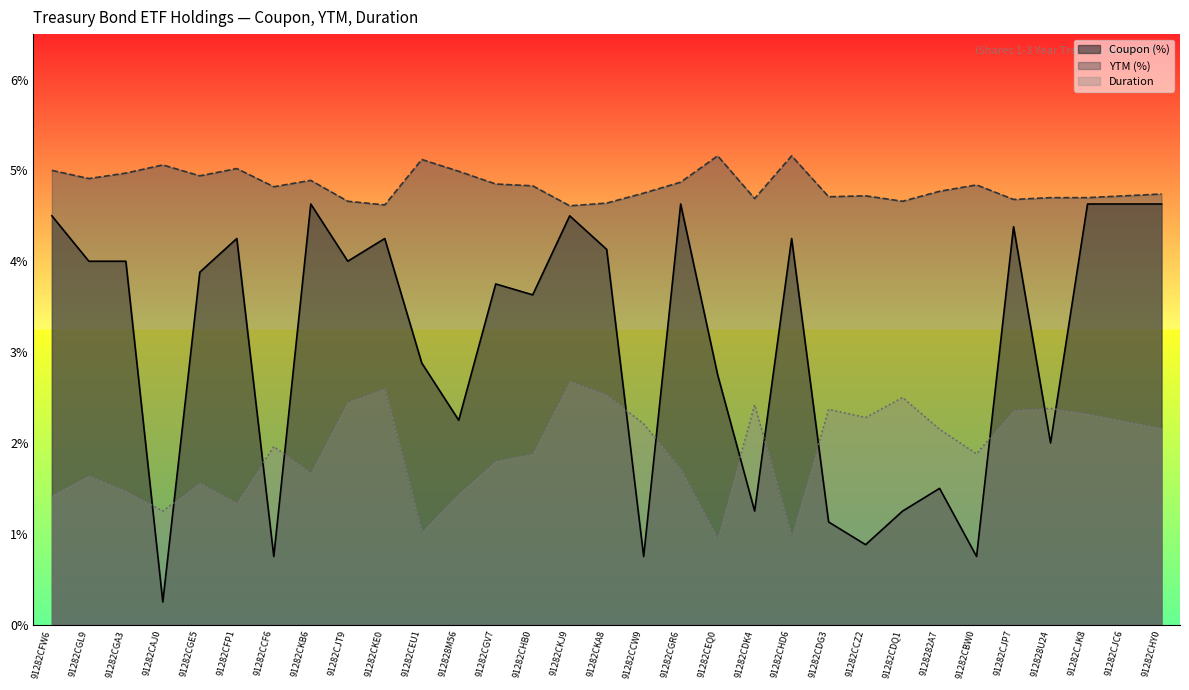

What is the difference between the maximum and minimum values in the Coupon (%) series?

4.4